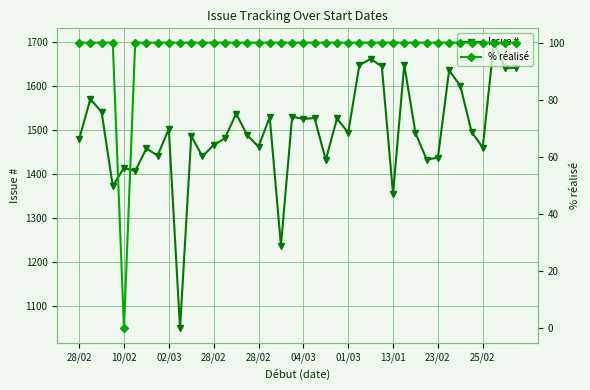

What is the difference between the second highest and minimum values in the % réalisé series?

100